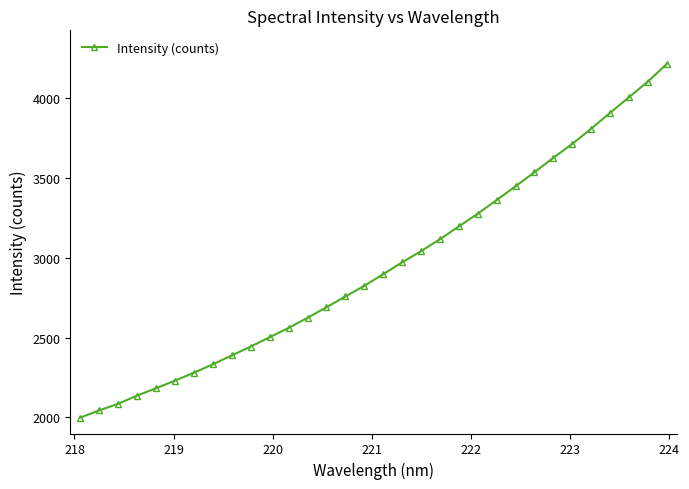

What is the value of the 27th point from the left?

3713.0